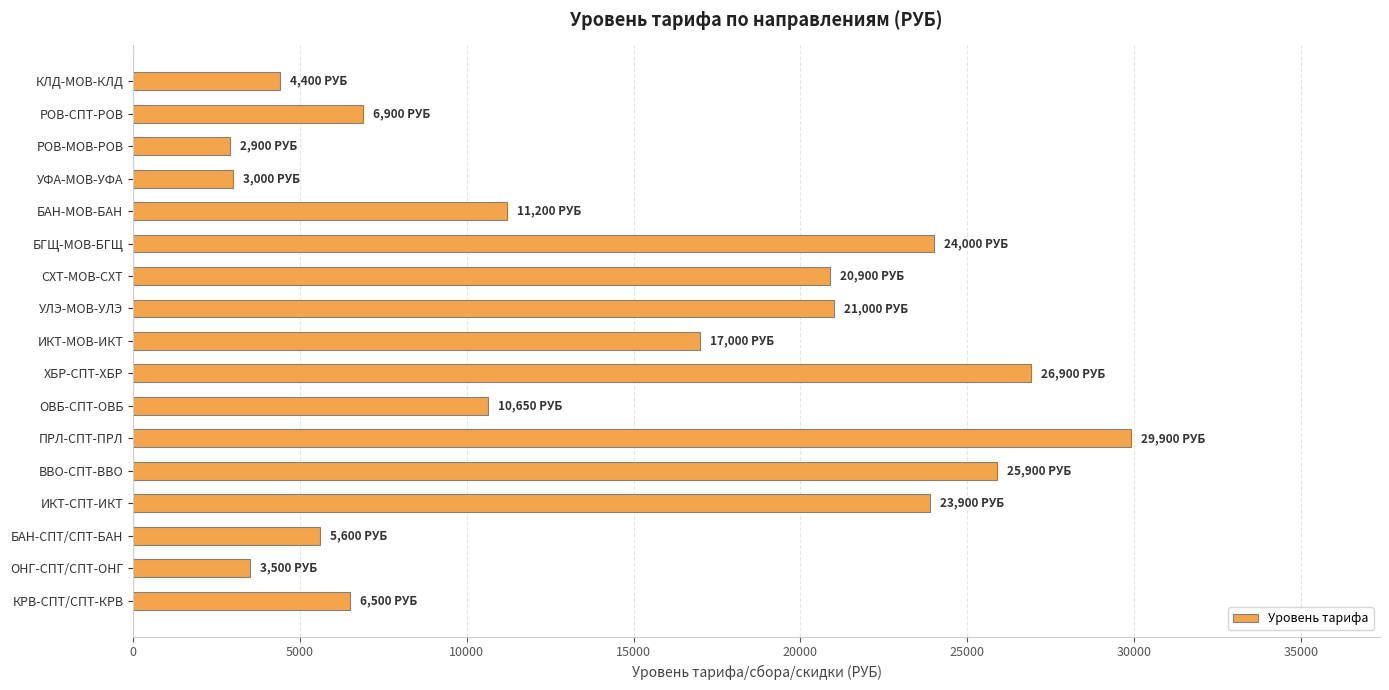

How many bars are there in total?

17